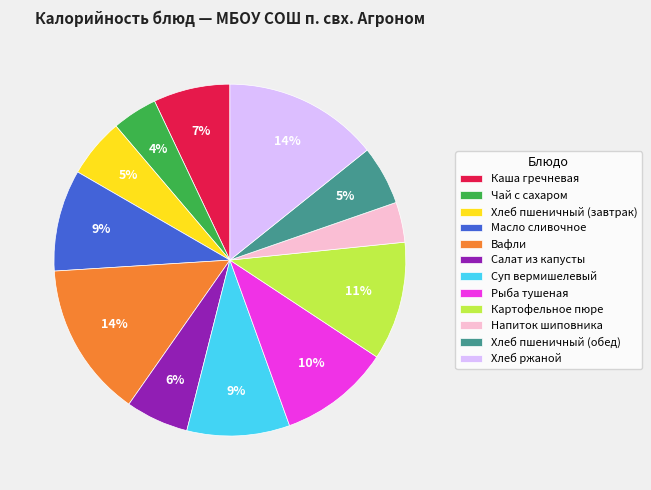

Is there a majority slice in this chart?

No